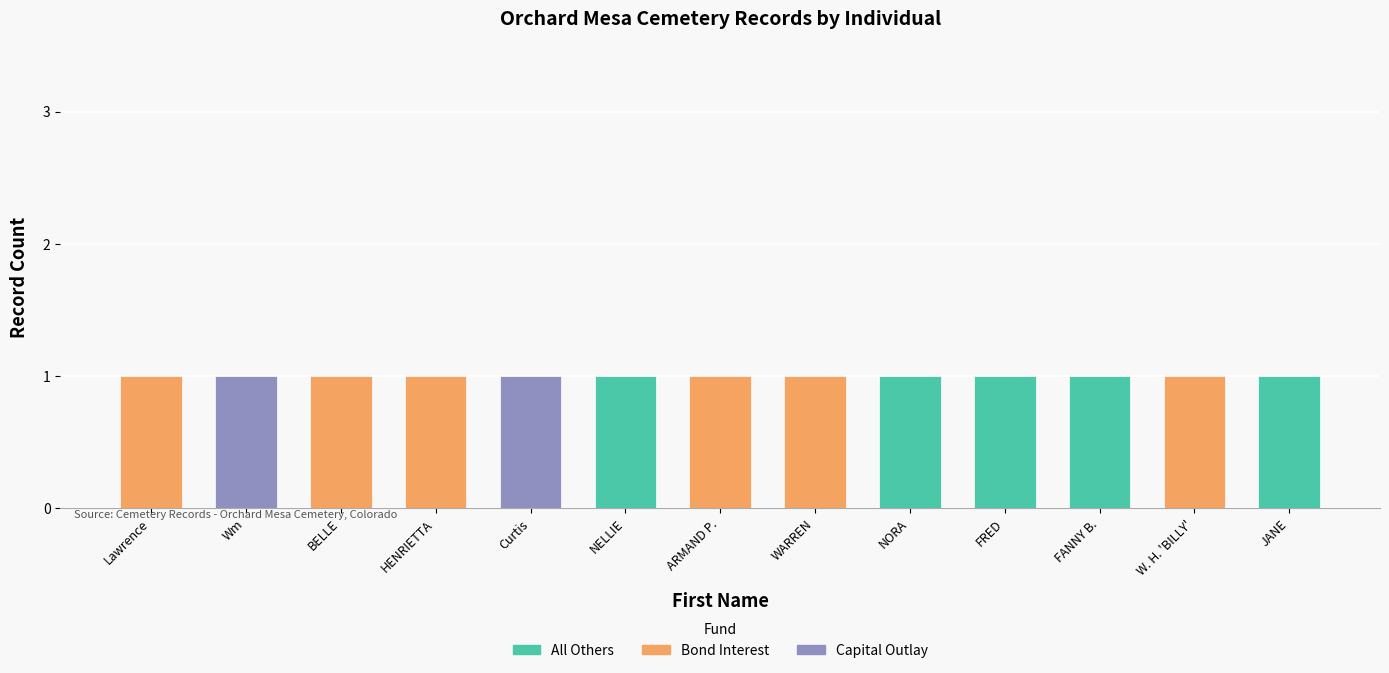

What is the difference between the maximum and minimum values in the Bond Interest series?

1